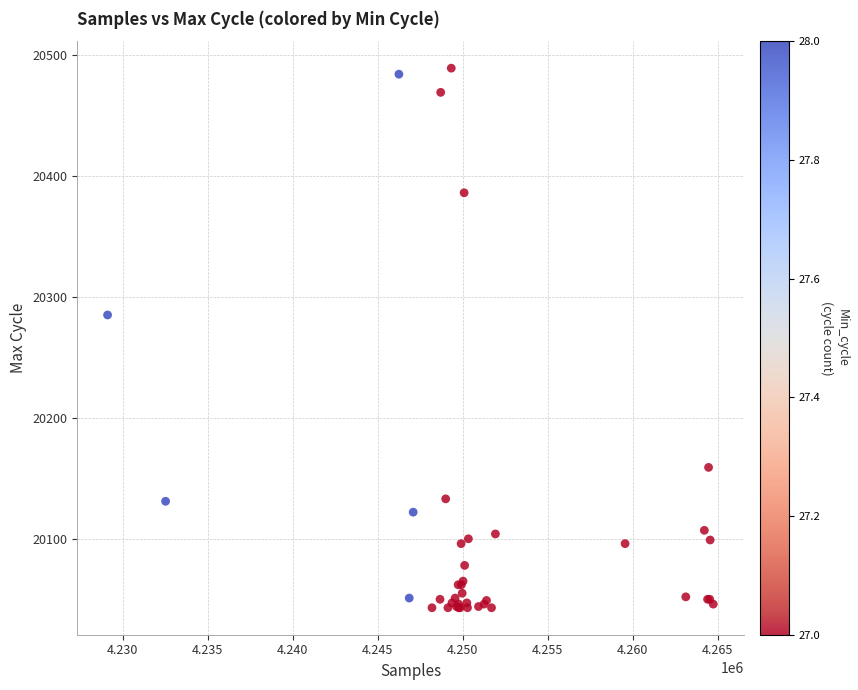

What Y value in the scatter plot is closest to 20266?

20285